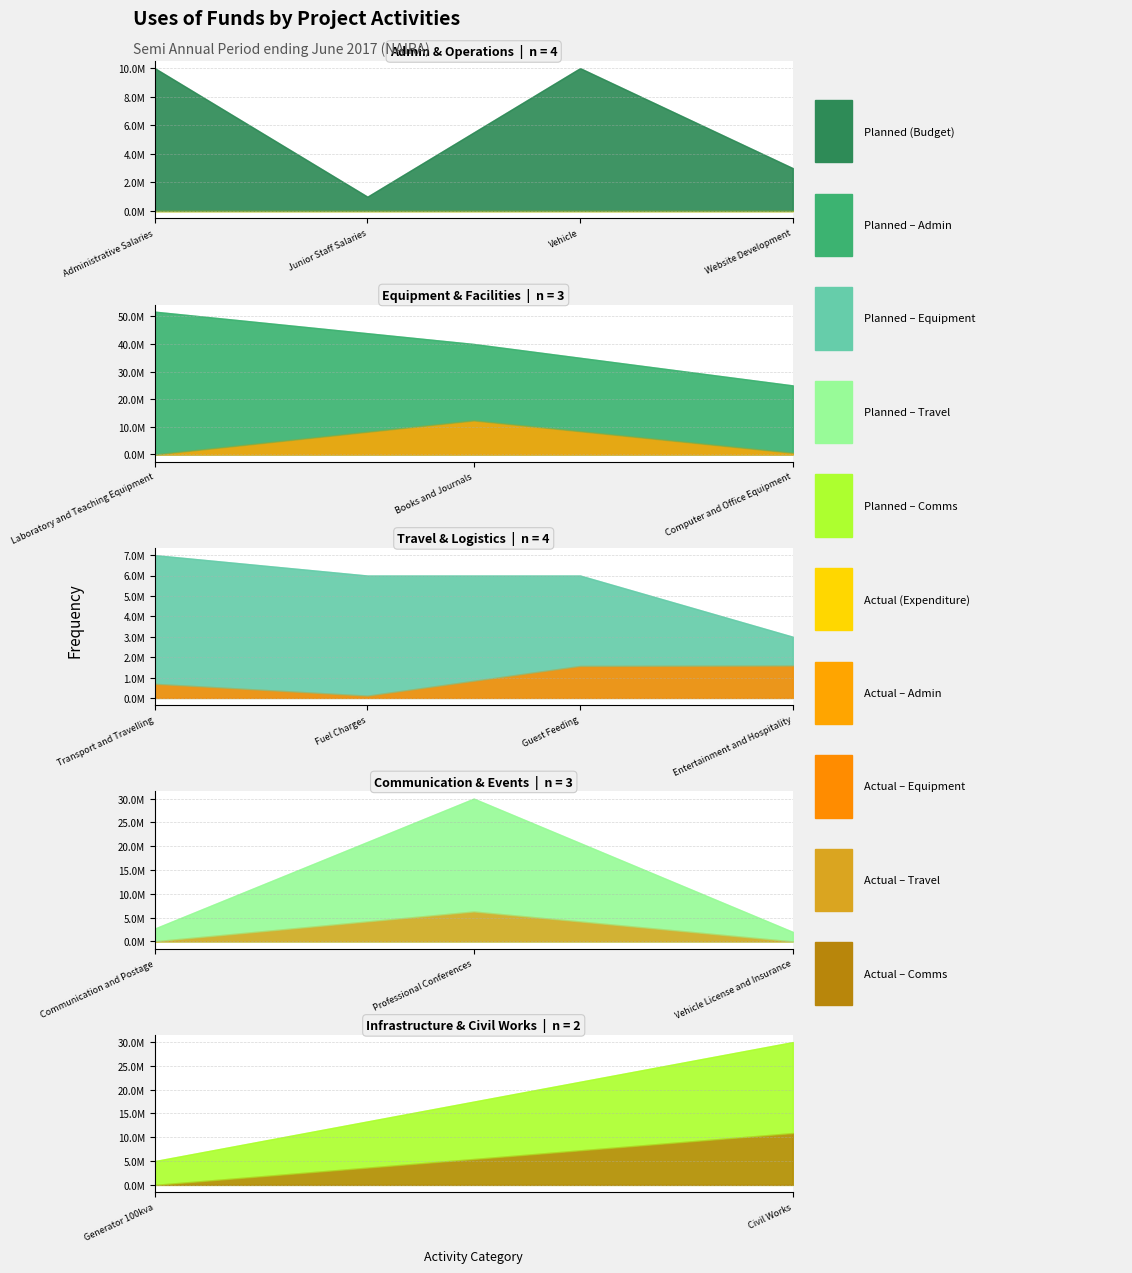

Which series has the largest range (max minus min)?

Planned